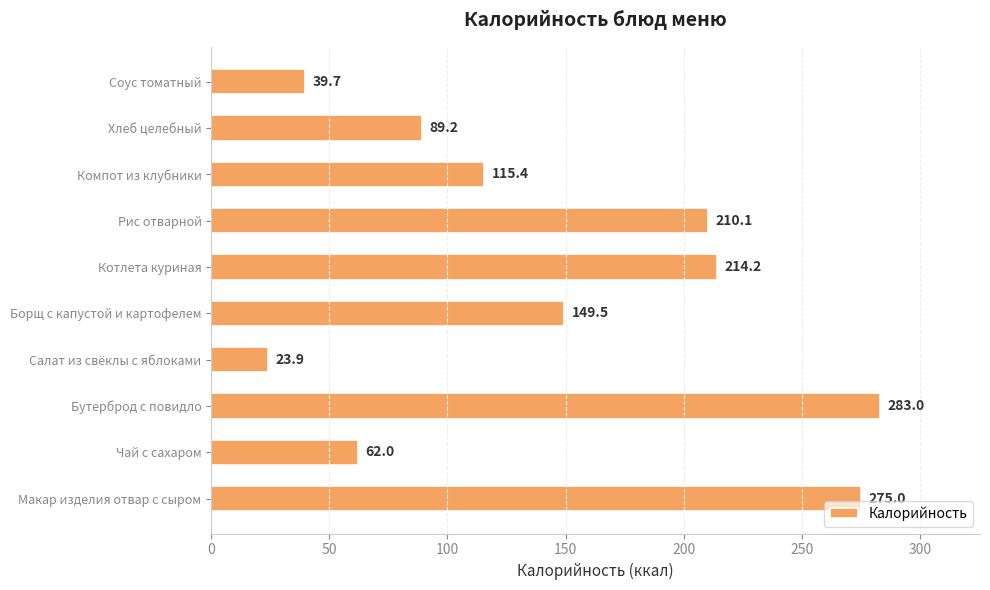

True or false: the data shows 62.0 at Чай с сахаром.

True